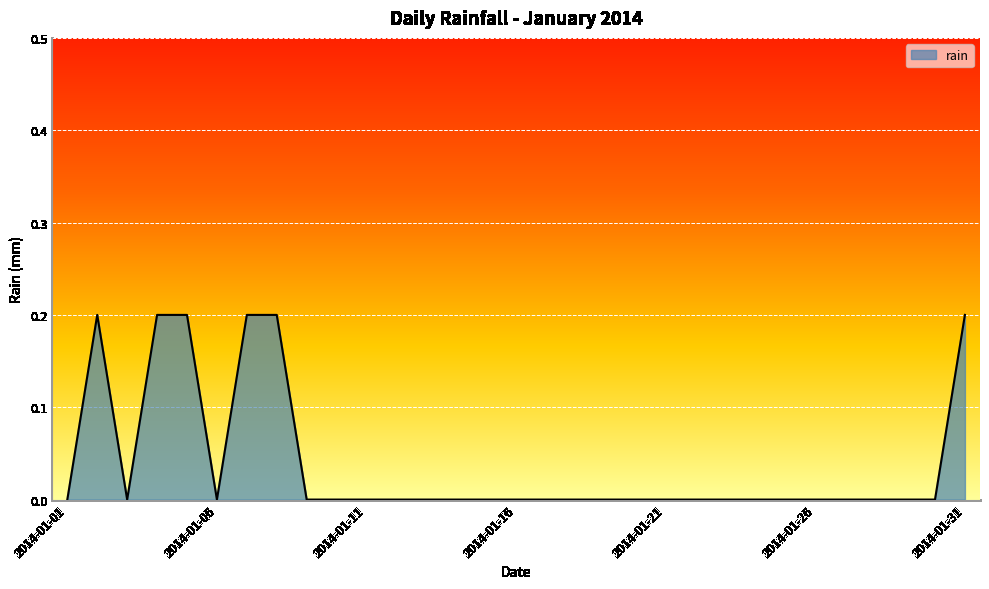

Rank the categories by value from lowest to highest.

2014-01-01, 2014-01-03, 2014-01-06, 2014-01-09, 2014-01-10, 2014-01-11, 2014-01-12, 2014-01-13, 2014-01-14, 2014-01-15, 2014-01-16, 2014-01-17, 2014-01-18, 2014-01-19, 2014-01-20, 2014-01-21, 2014-01-22, 2014-01-23, 2014-01-24, 2014-01-25, 2014-01-26, 2014-01-27, 2014-01-28, 2014-01-29, 2014-01-30, 2014-01-02, 2014-01-04, 2014-01-05, 2014-01-07, 2014-01-08, 2014-01-31